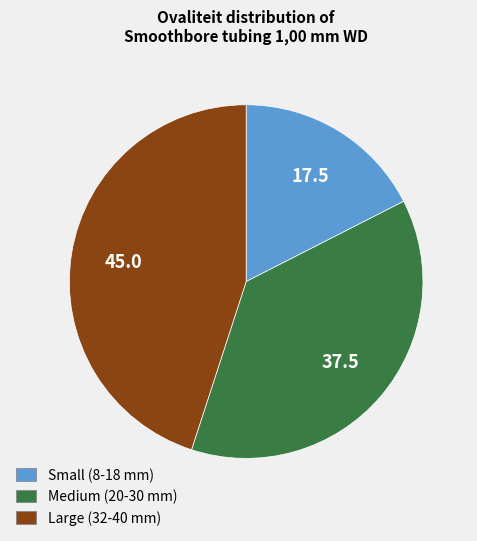

Is there any slice that represents more than half of the pie?

No